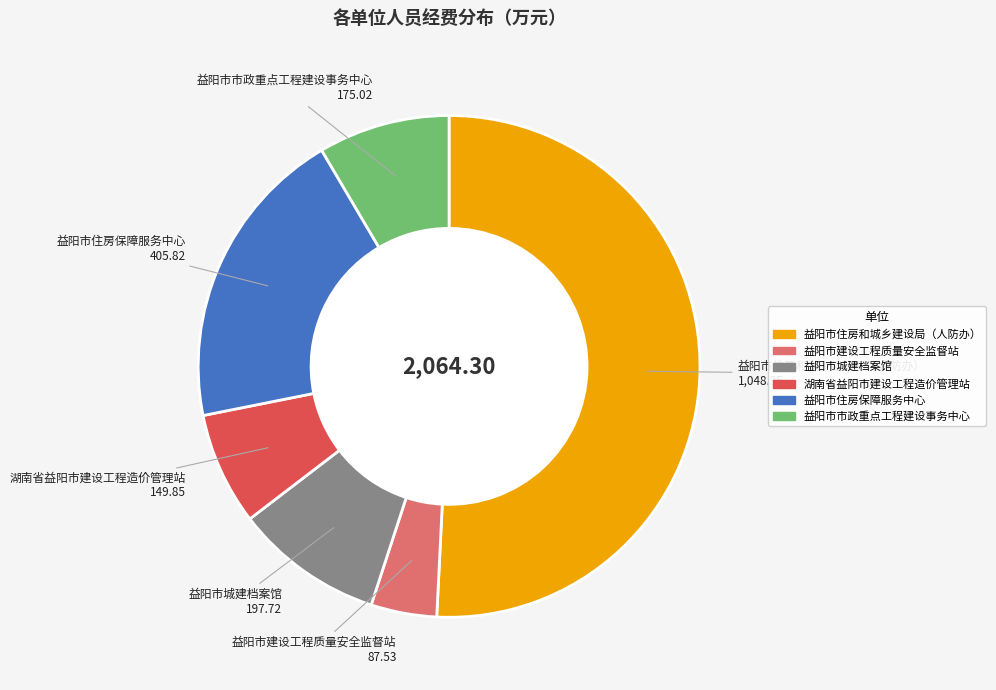

Which category has the biggest portion of the pie?

益阳市住房和城乡建设局（人防办）